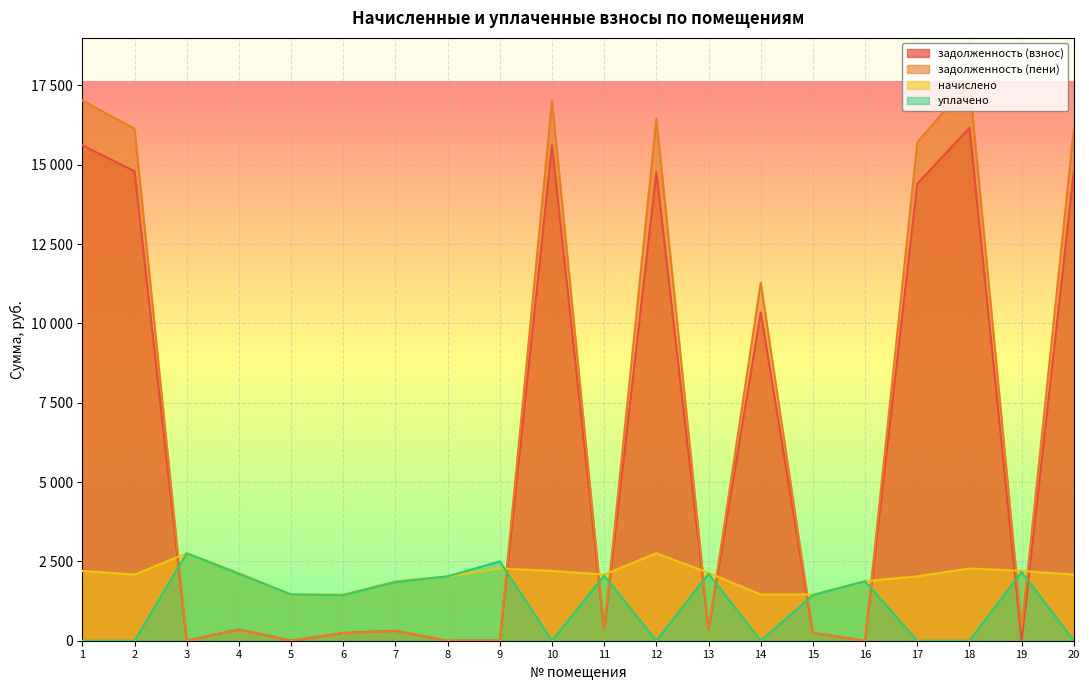

How many categories are shown in the chart?

20